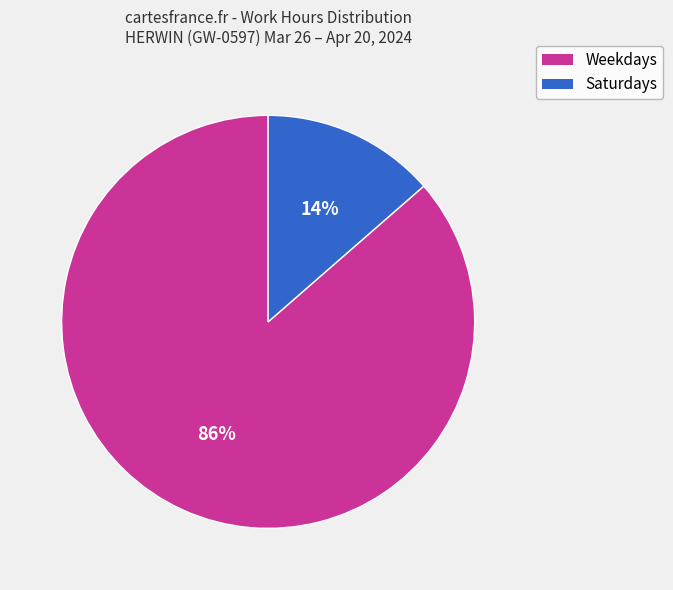

To the nearest percent, what is the average slice percentage?

50%